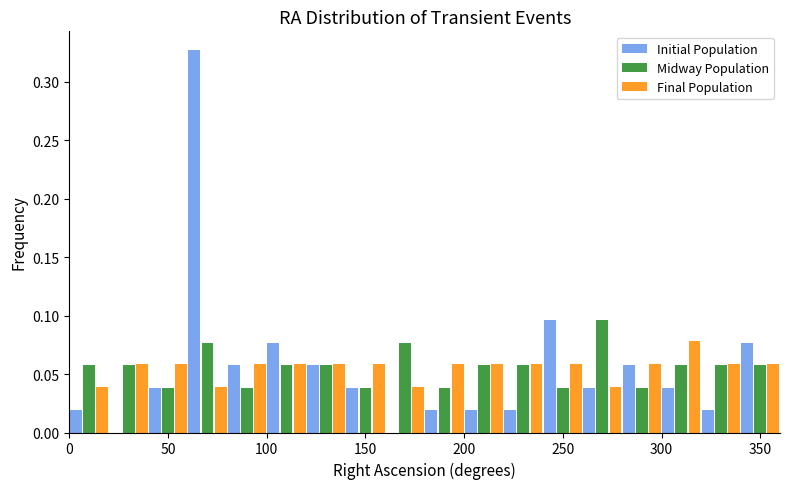

In the Initial Population series, which range on the x-axis has the tallest bar?

60 to 80